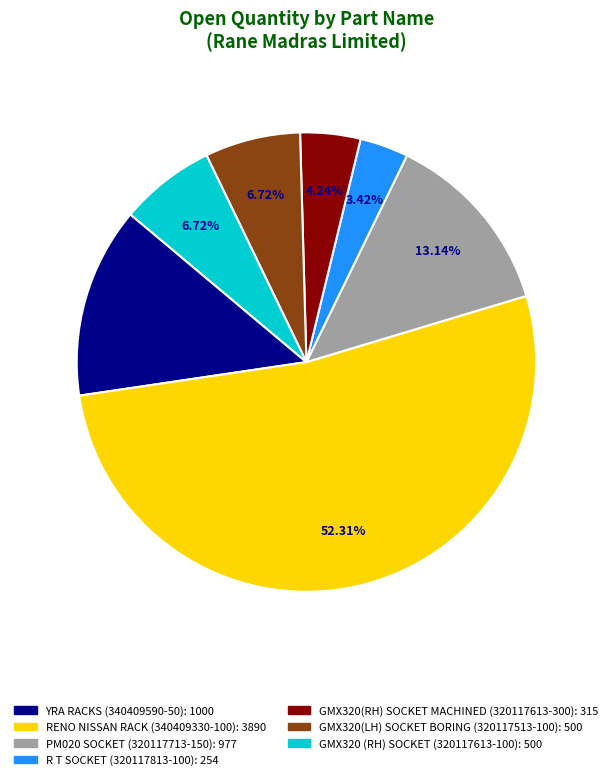

Which category has the smallest portion of the pie?

R T SOCKET (320117813-100)